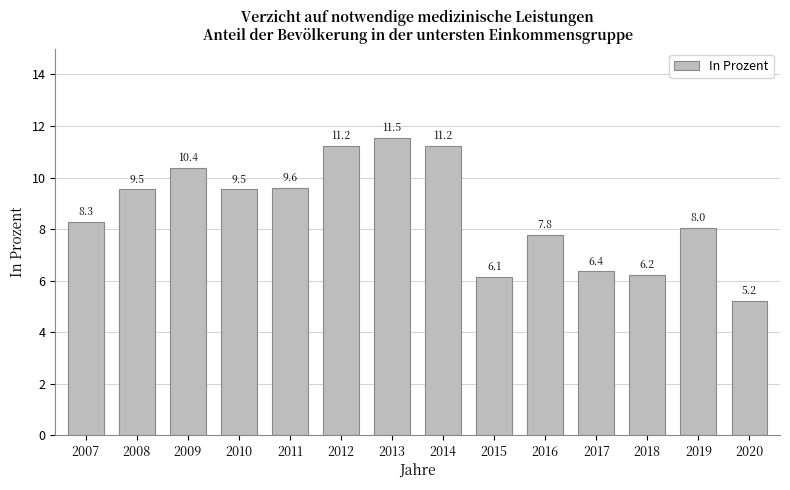

How many bars are there in total?

14